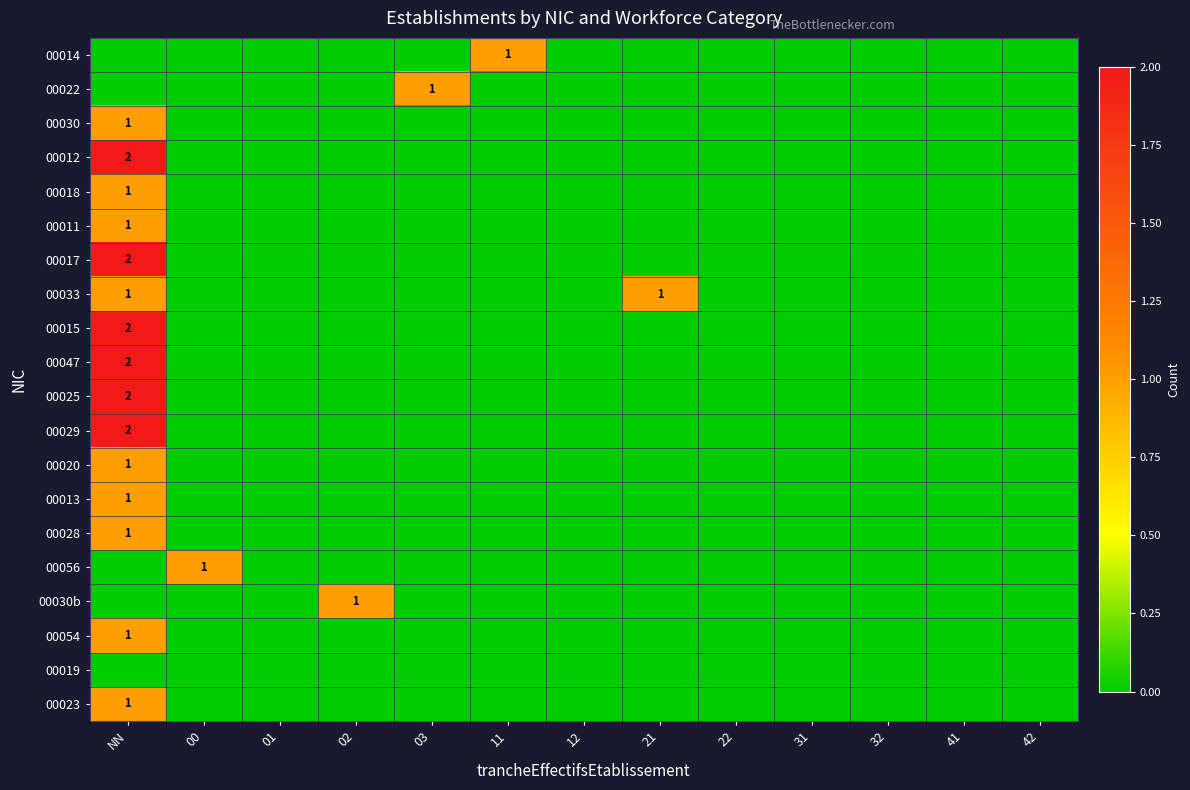

The 00030b series shows 1 at 02. True or false?

True